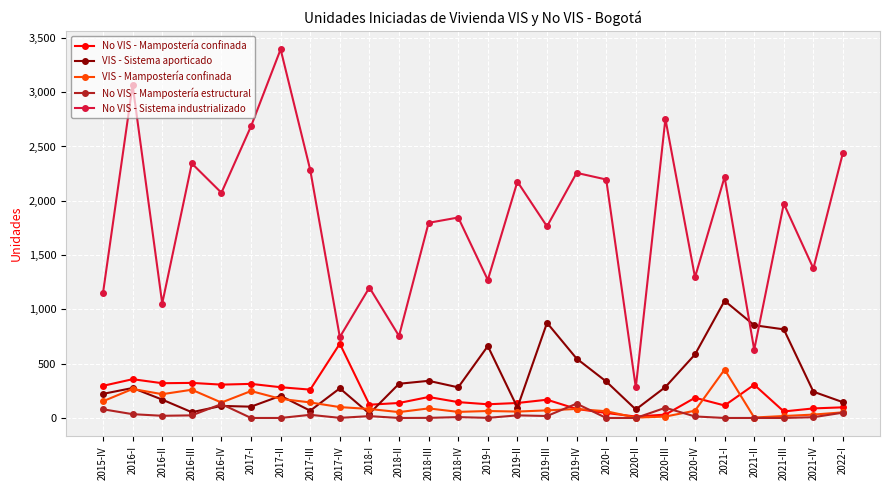

Which series has the largest total across all categories?

No VIS - Sistema industrializado